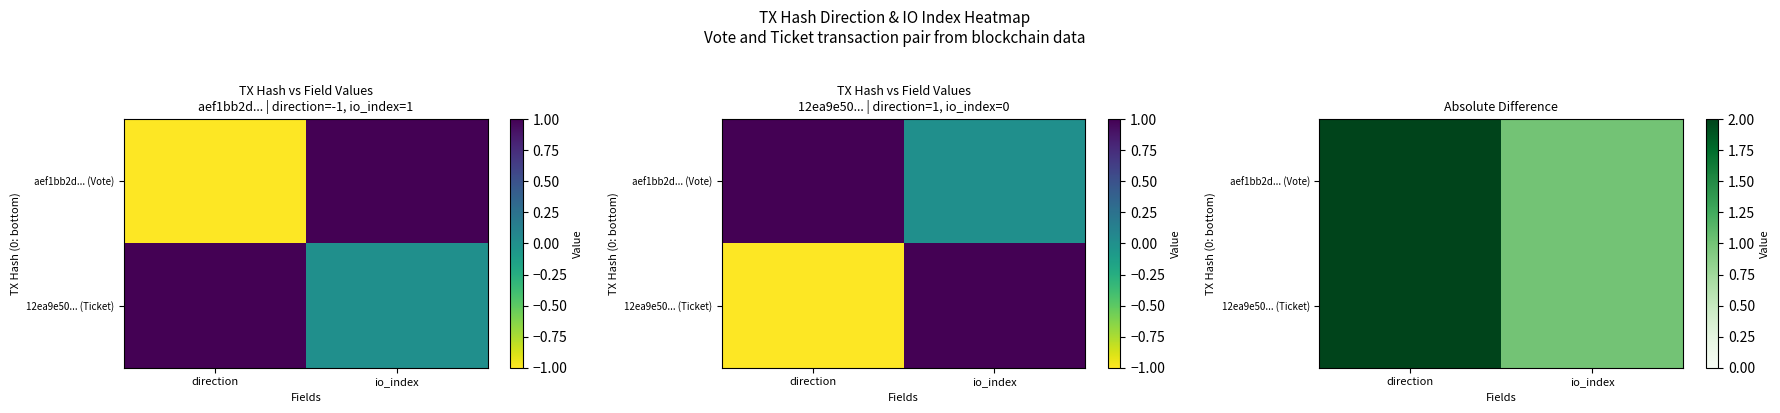

Is it true that aef1bb2d... (Vote) equals 1 at io_index?

False